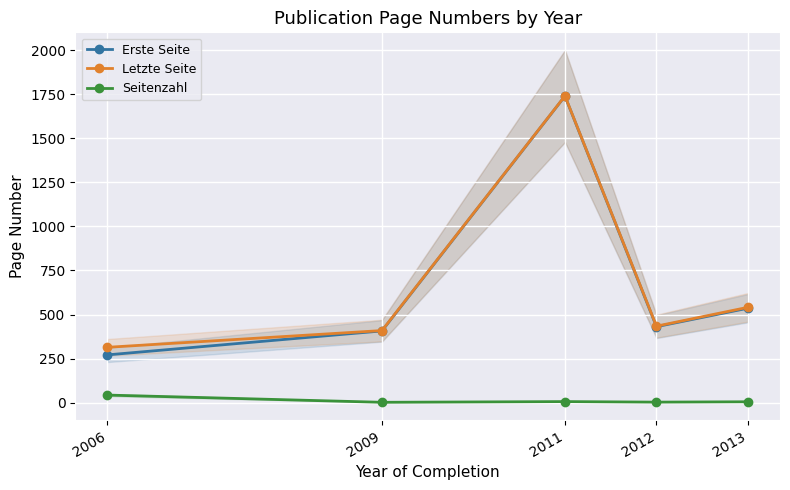

What is the sum of all Erste Seite values?

3384